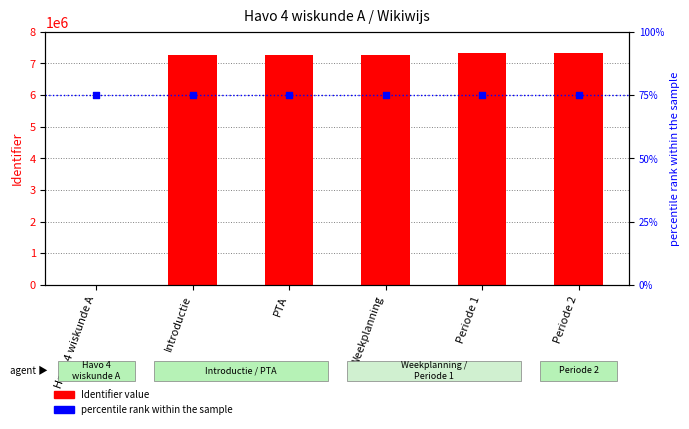

Is the value of percentile rank within the sample at PTA greater than the value of Identifier value at Havo 4 wiskunde A?

Yes